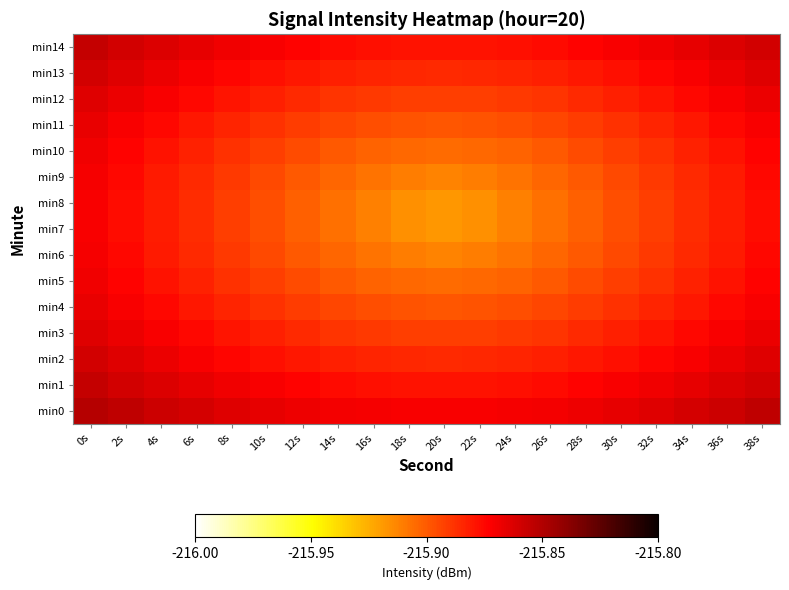

Which series has the widest spread of values?

min7